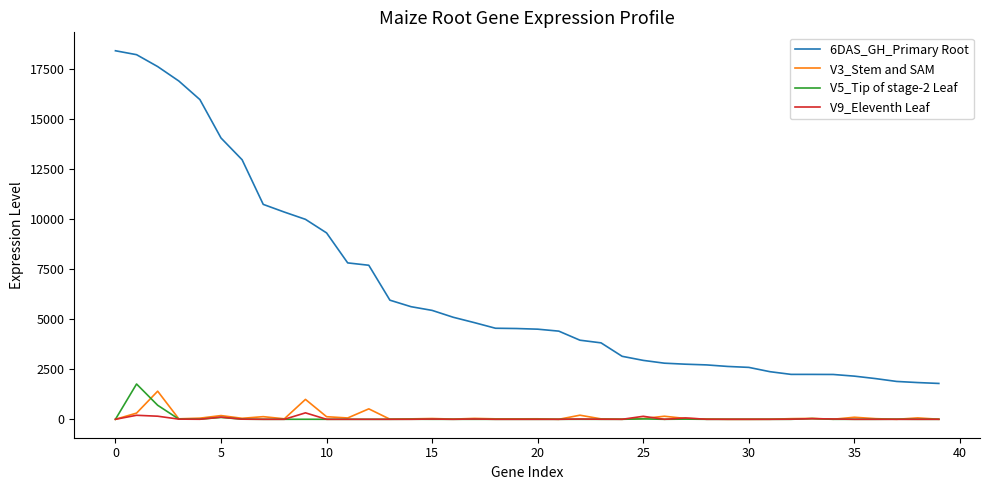

Which series has the largest total across all categories?

6DAS_GH_Primary Root